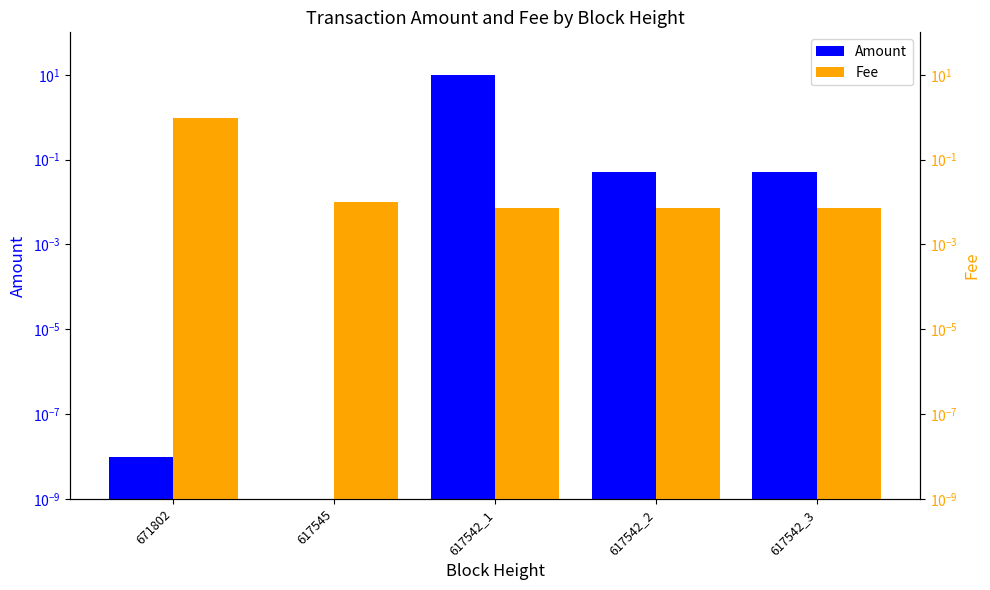

At how many categories does at least one series exceed 9?

1